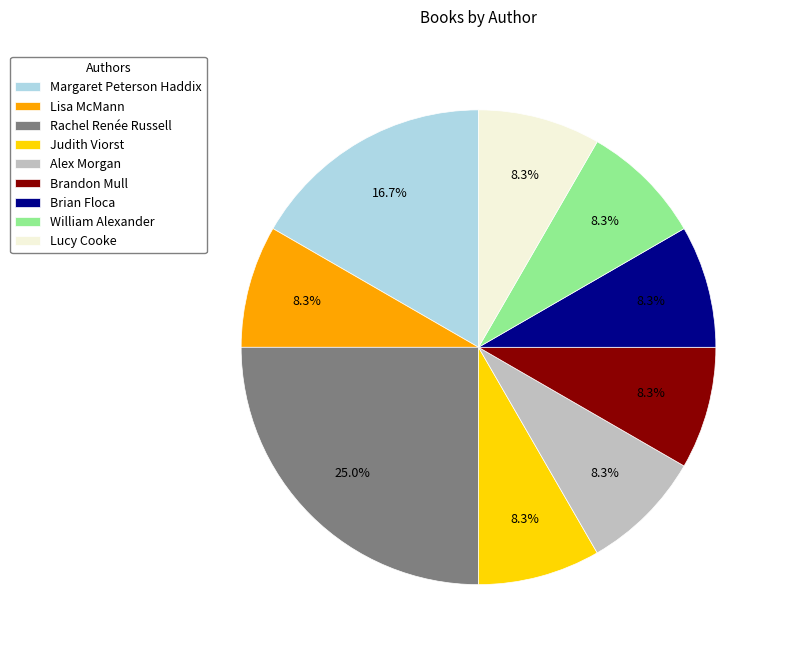

To the nearest percent, what is the combined percentage of William Alexander and Alex Morgan?

17%